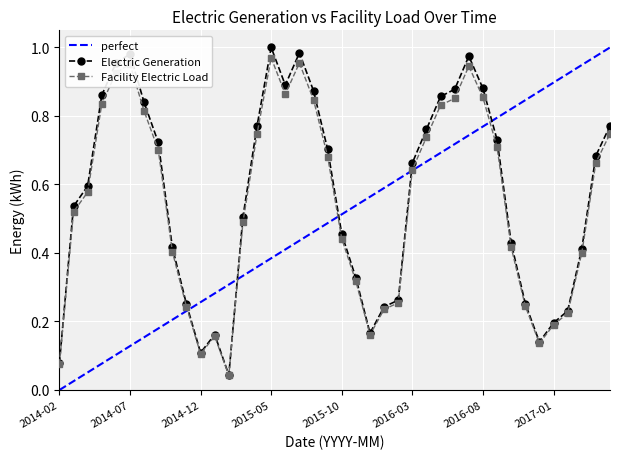

True or false: Electric Generation has more than 1 interior local peaks.

True